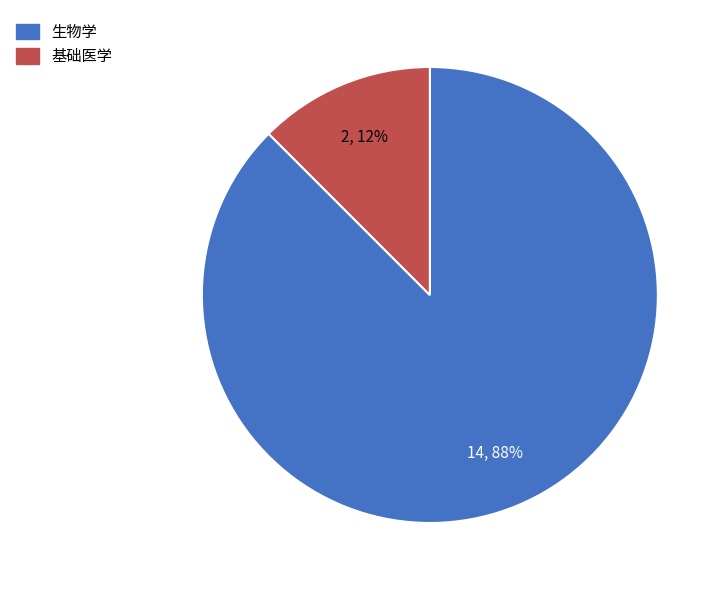

To the nearest percent, what is the average slice percentage?

50%